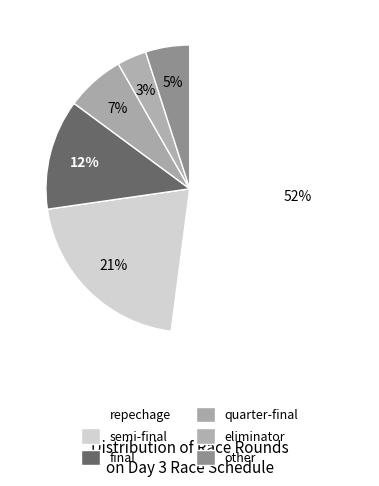

How many slices are in this pie chart?

6